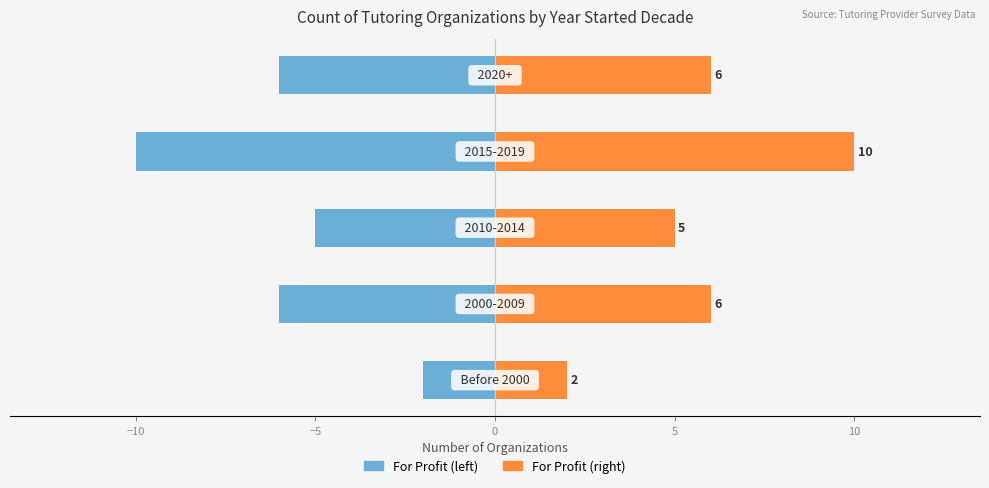

What is the maximum value for Count?

10